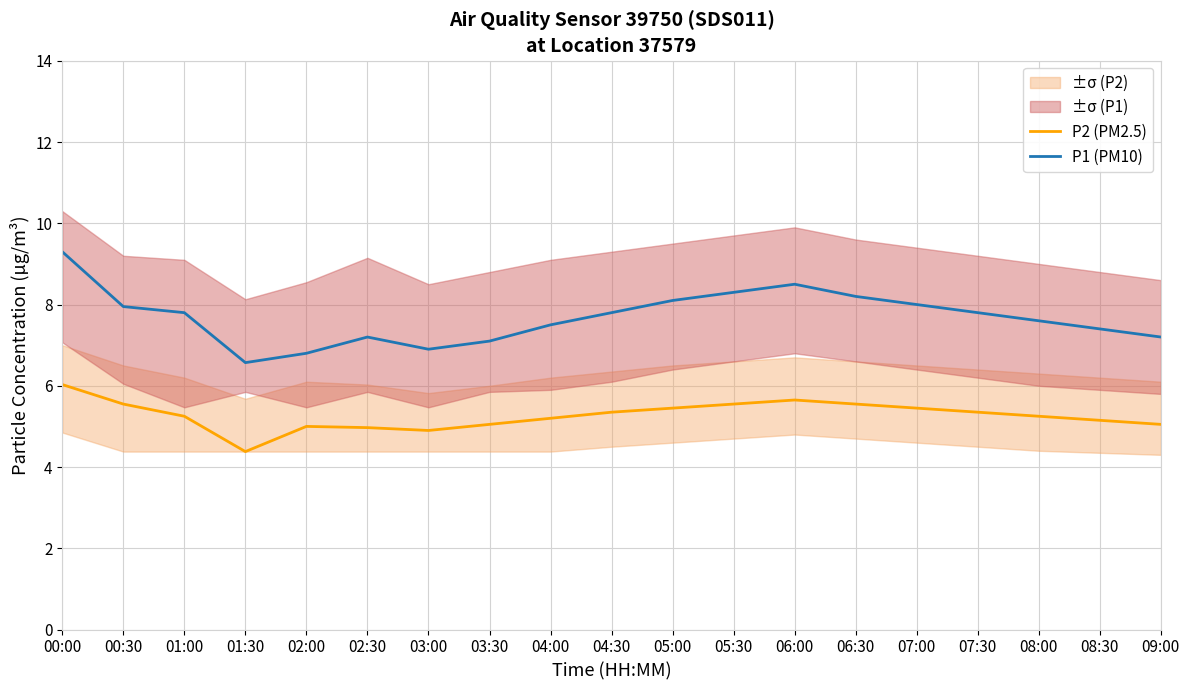

The value of P2 (PM2.5) at 08:30 is 5.2. True or false?

True